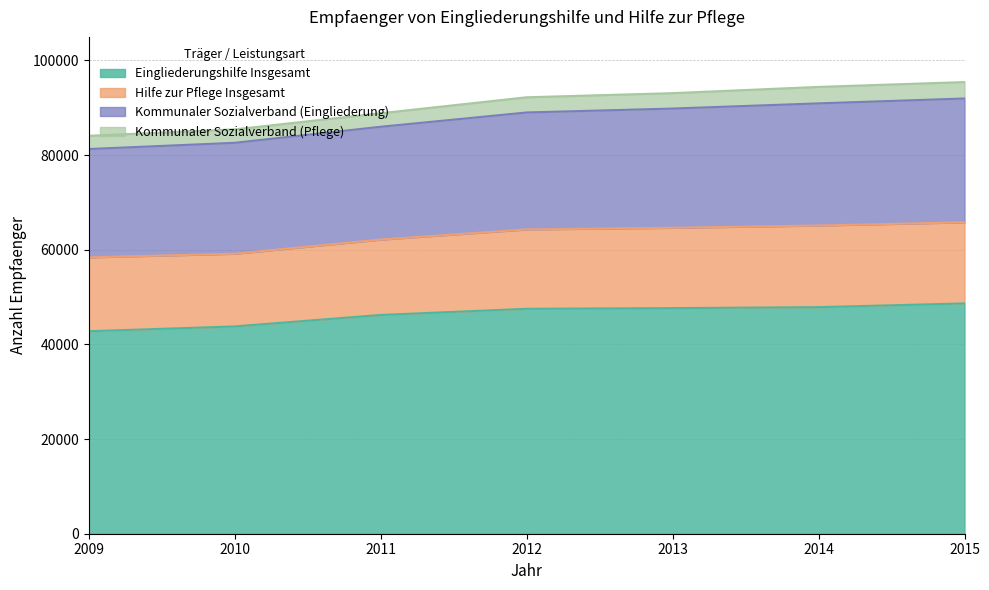

Which series has the widest spread of values?

Kommunaler Sozialverband (Eingliederung)